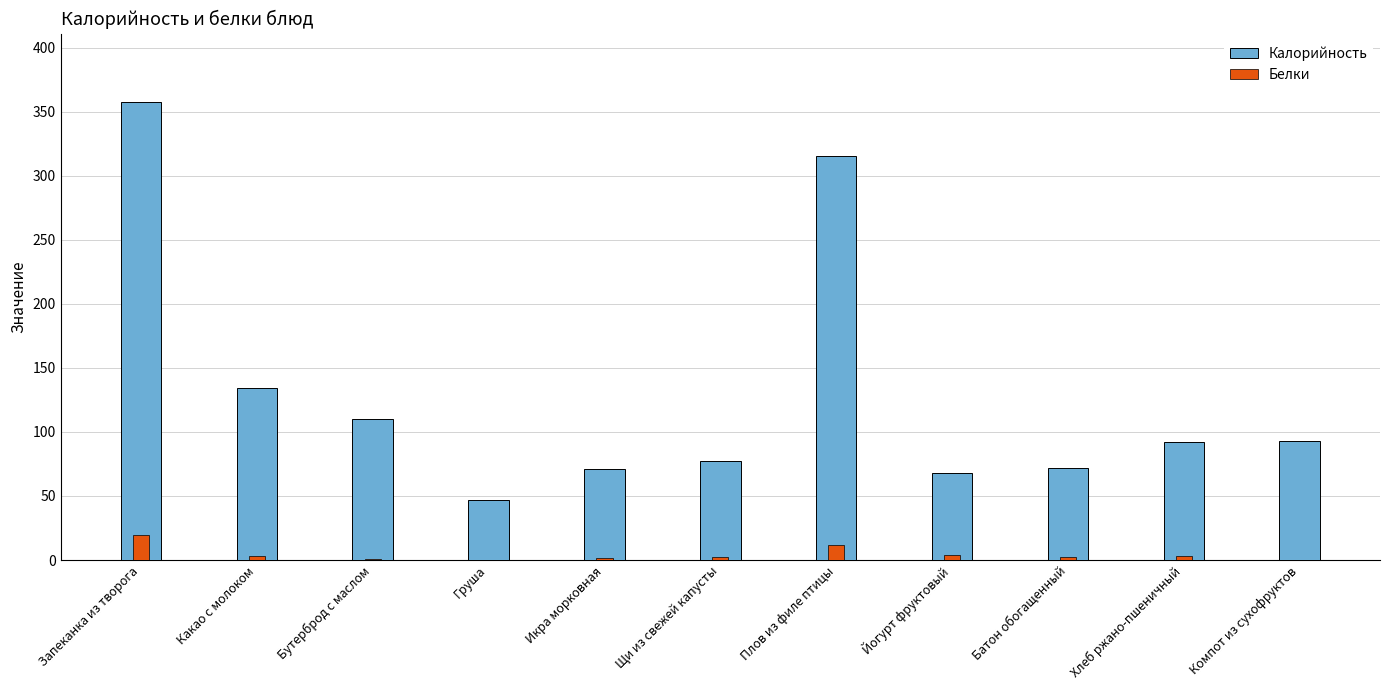

Rank the series by their average value, from highest to lowest.

Калорийность, Белки